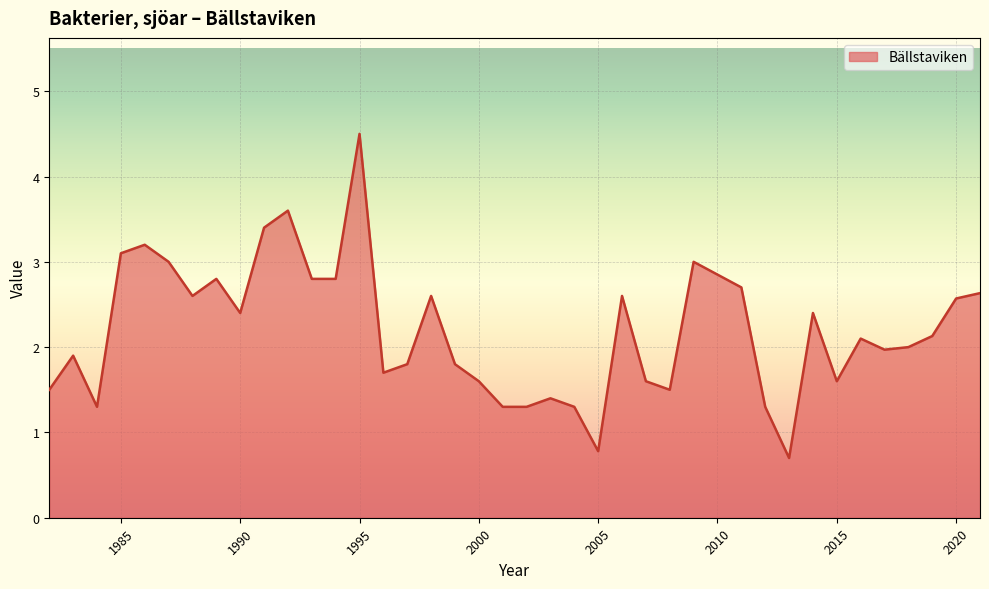

True or false: the data has more than 0 interior local peaks.

True